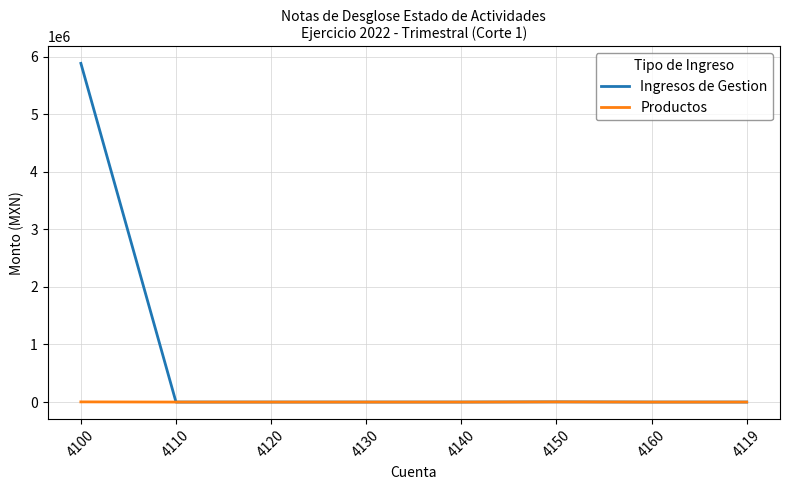

List the series in order of their overall mean, highest first.

Ingresos de Gestion, Productos